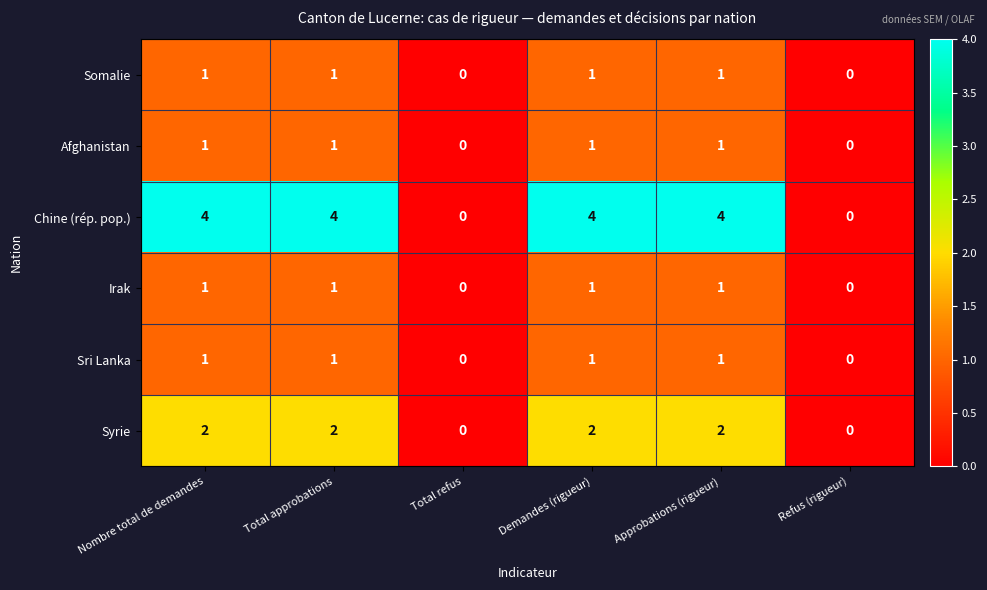

What is the sum of all Irak values?

4